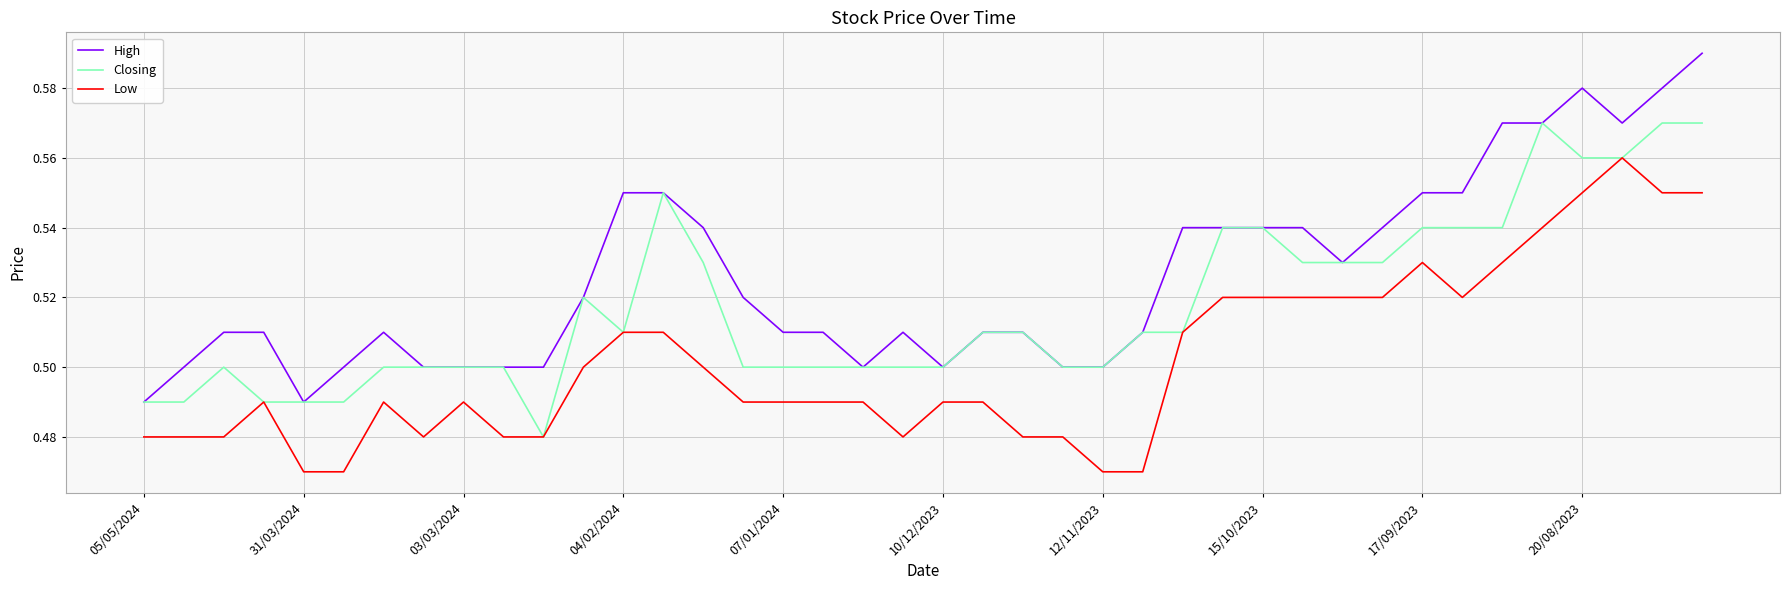

True or false: High and Low cross at least once.

False